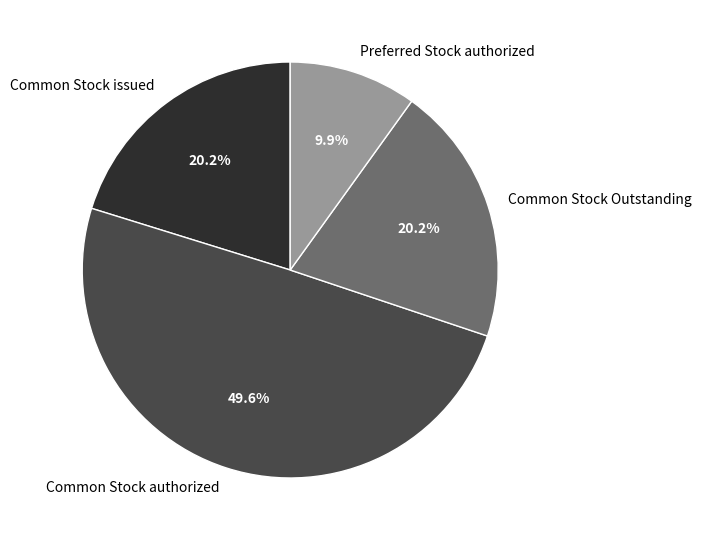

Which slice is the largest?

Common Stock authorized